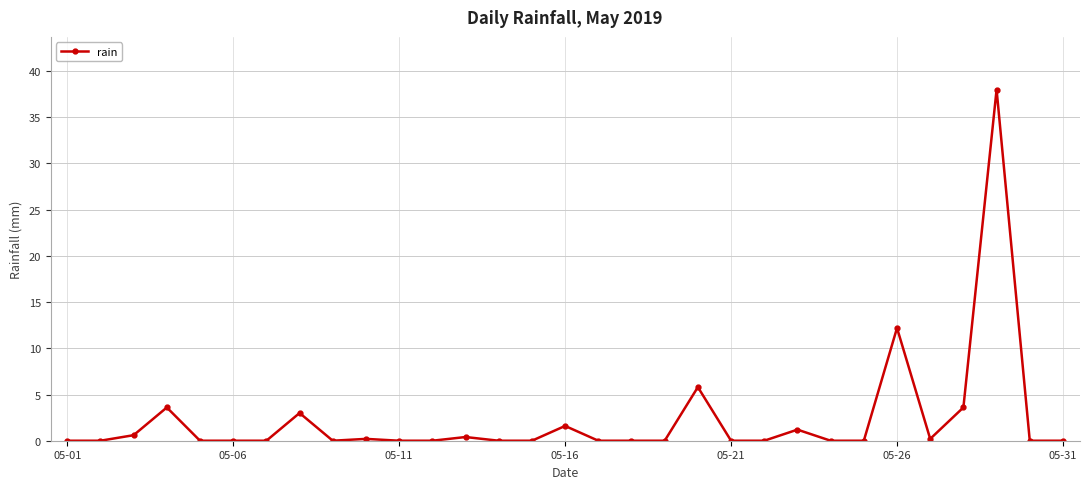

What is the greatest value displayed?

38.0